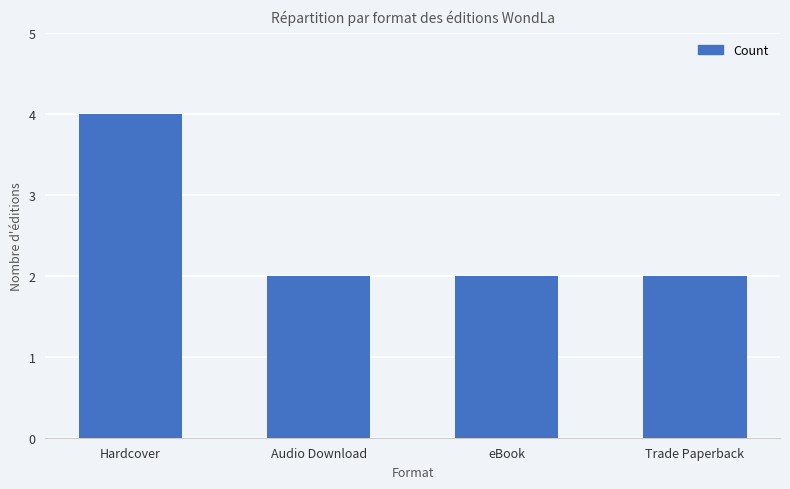

What is the maximum value shown in the chart?

4